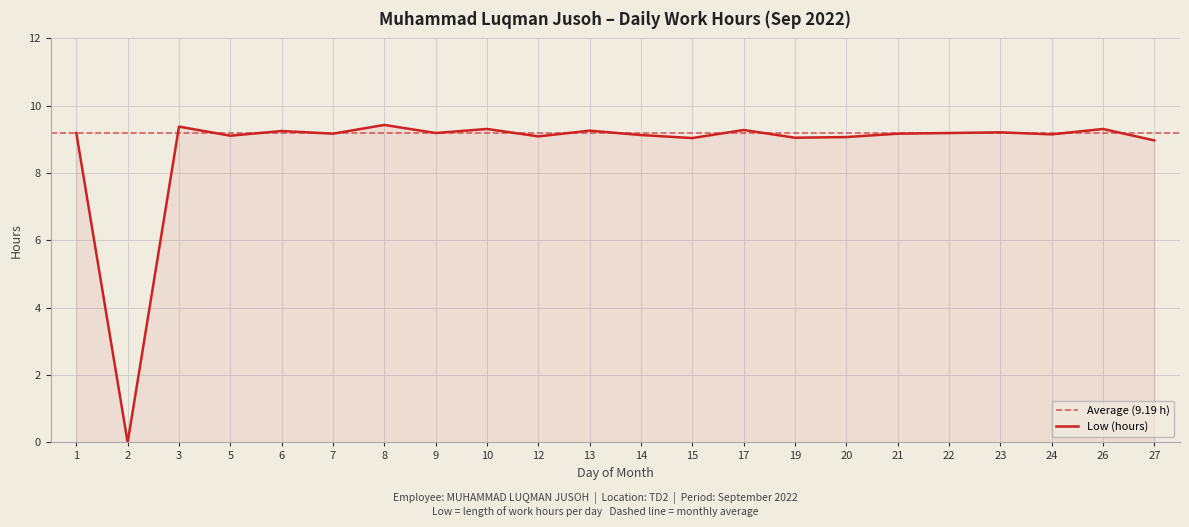

The value at 23 is 9.2. True or false?

True